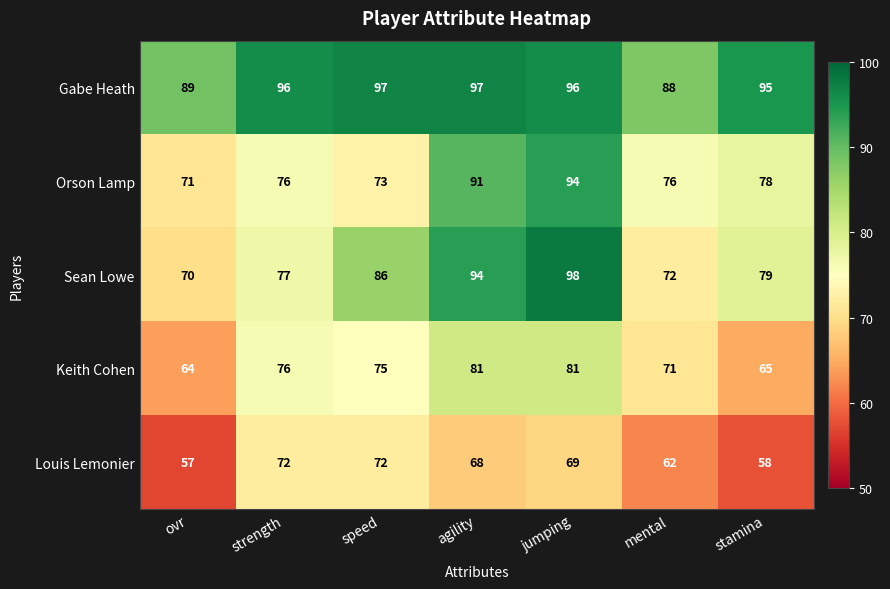

What is the difference between the second highest and second lowest values in the Gabe Heath series?

8